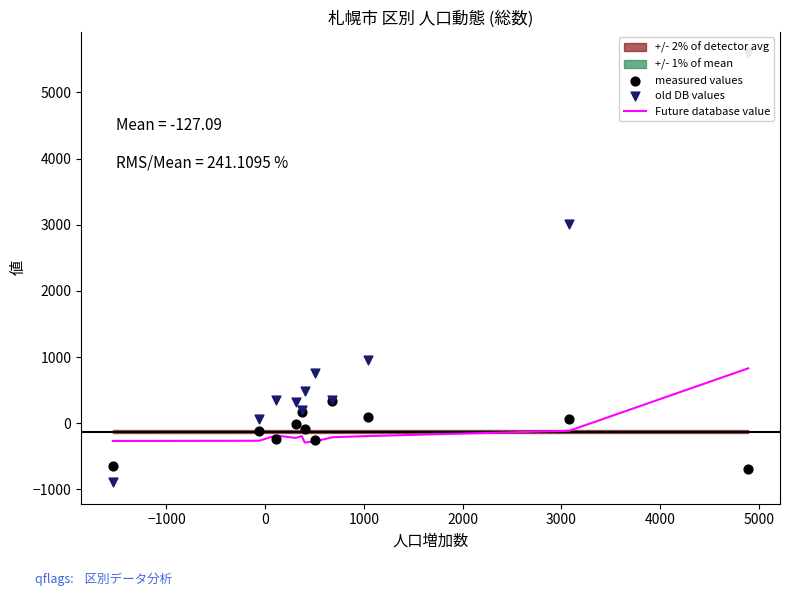

What is the highest value of the Future database value series?

829.5